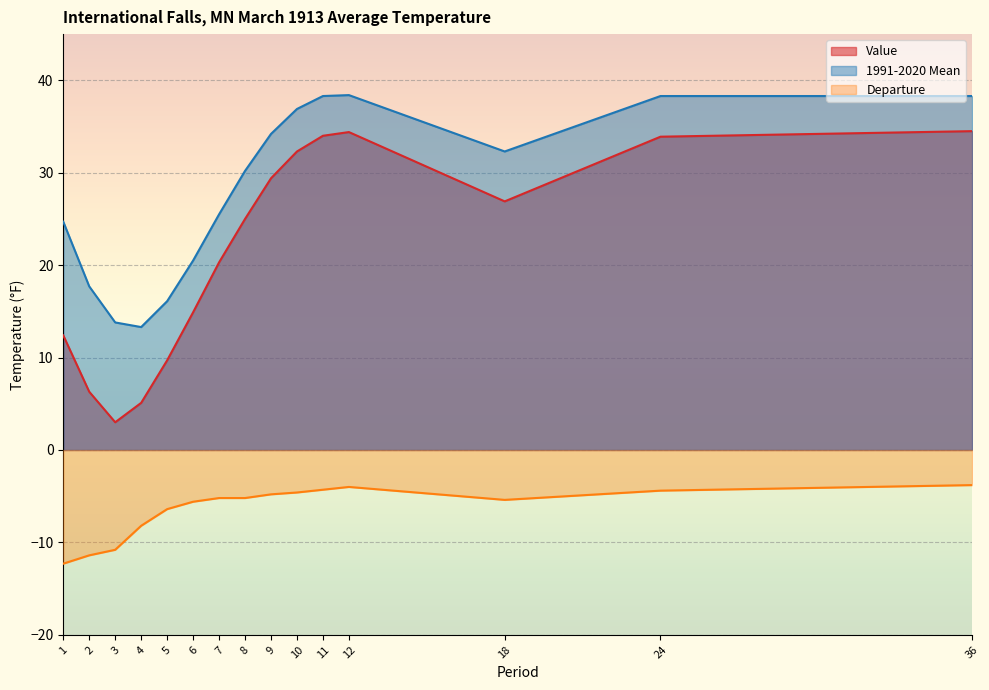

True or false: Value has more than 1 points higher than both neighbors.

False